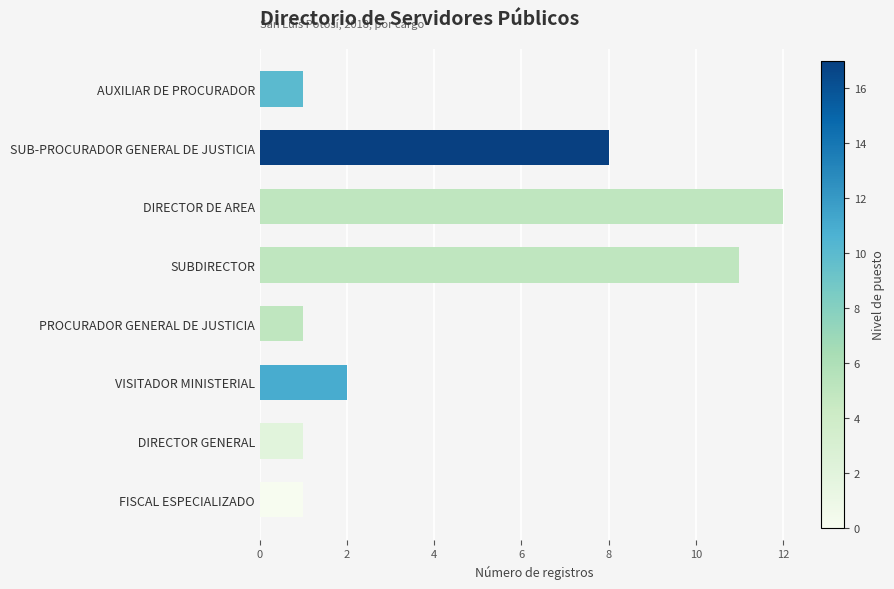

Approximately how many times larger is the value at DIRECTOR DE AREA compared to VISITADOR MINISTERIAL?

6.0